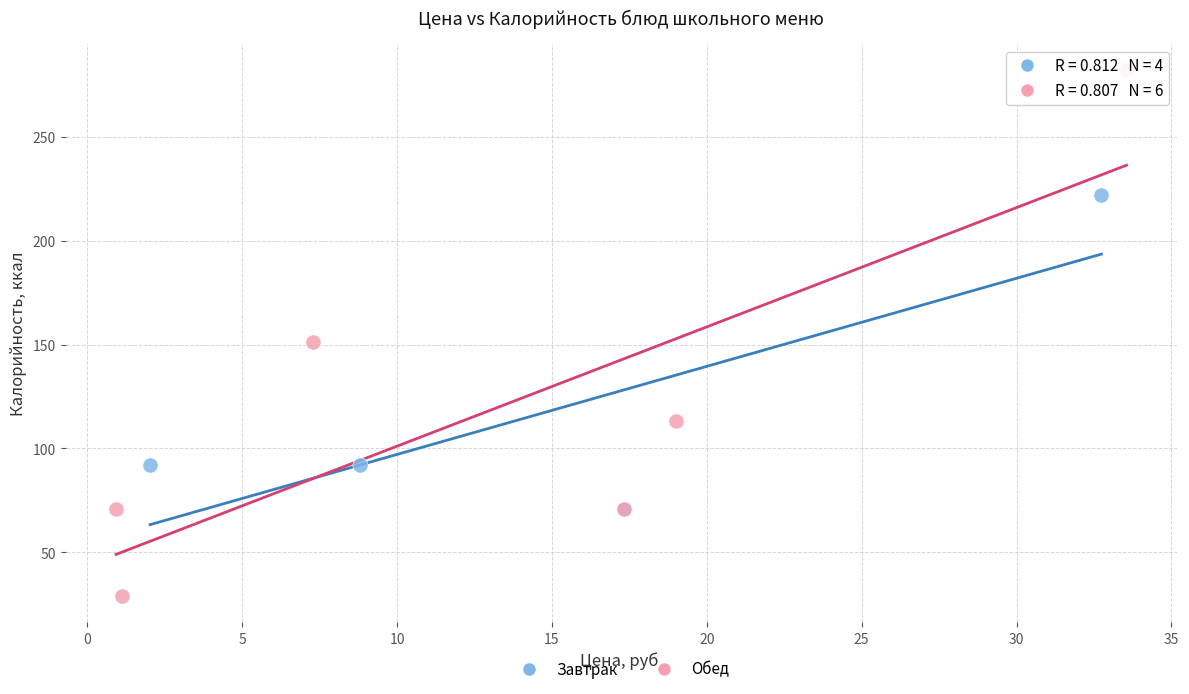

Which series has the largest Y range (max minus min)?

Обед